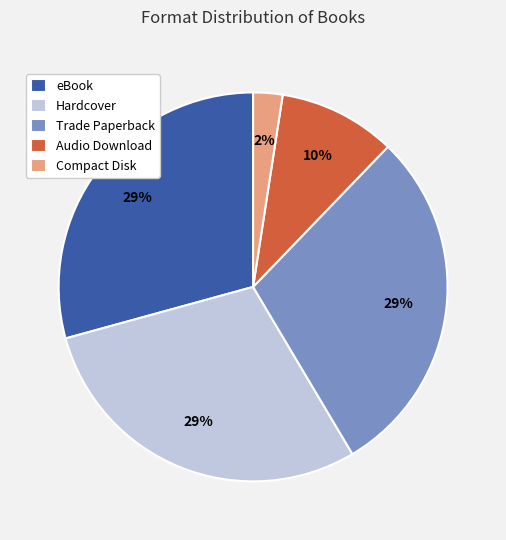

Is the sum of eBook and Hardcover greater than half?

Yes